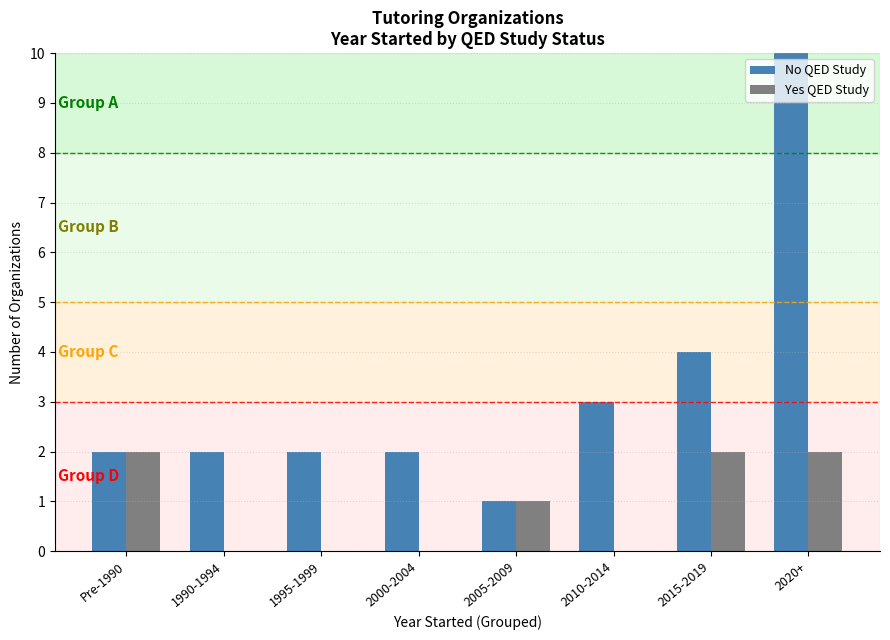

What is the total value across all series at 2020+?

13